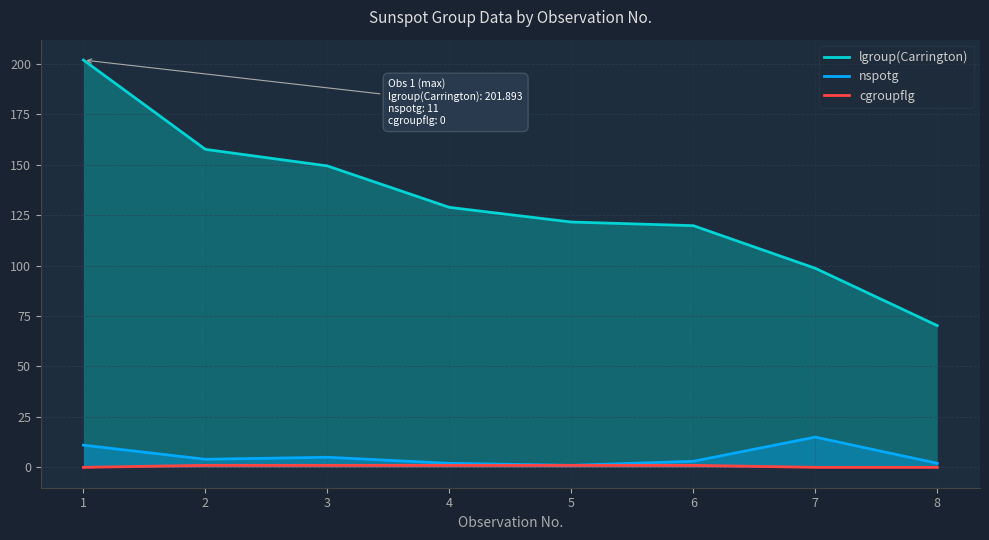

What is the difference between the maximum and minimum values in the lgroup(Carrington) series?

131.6